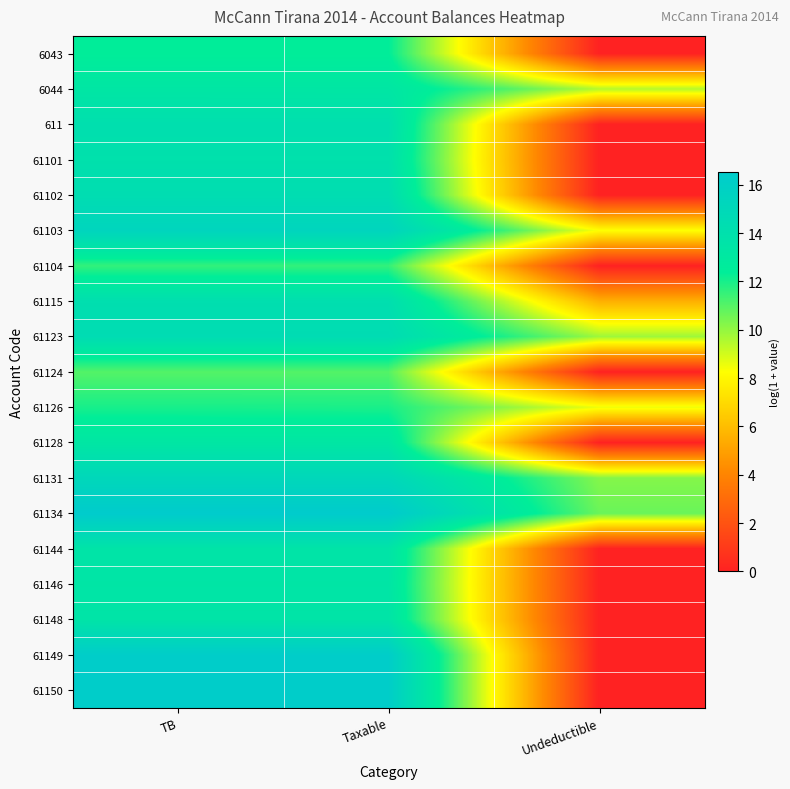

List the series in order of their peak value, highest first.

61134, 61149, 61150, 61103, 61131, 61123, 61102, 61115, 611, 61101, 61144, 61148, 61146, 6044, 61128, 6043, 61126, 61104, 61124